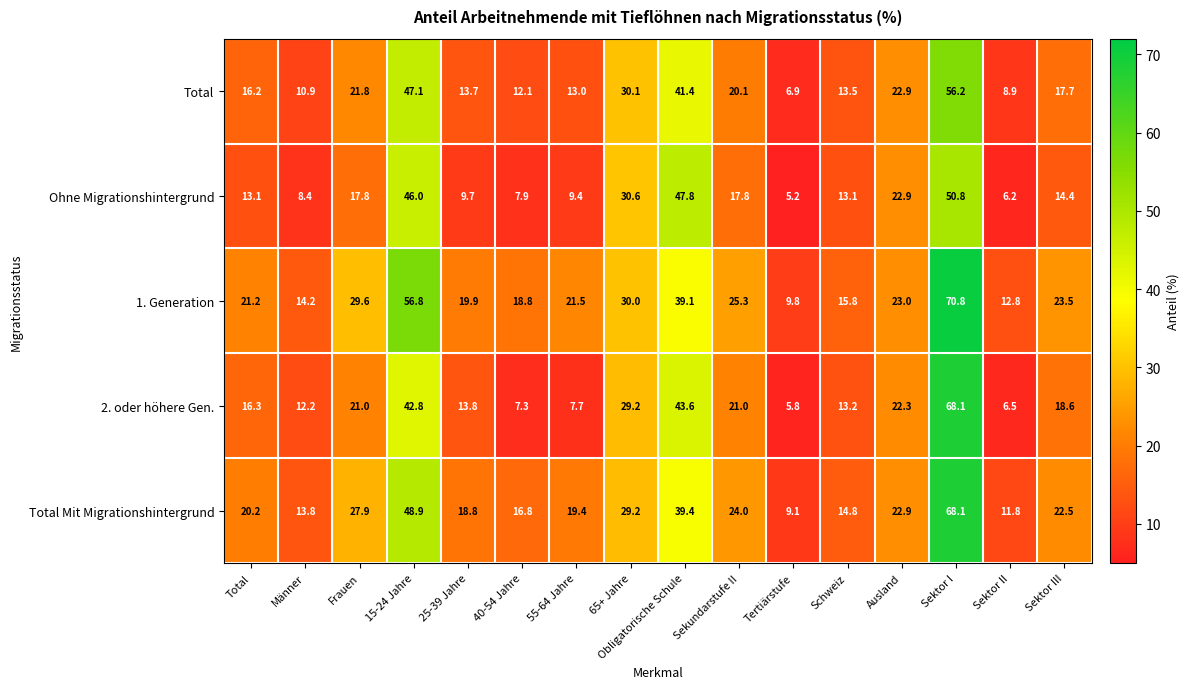

How many values in the Total Mit Migrationshintergrund series are below 22?

8